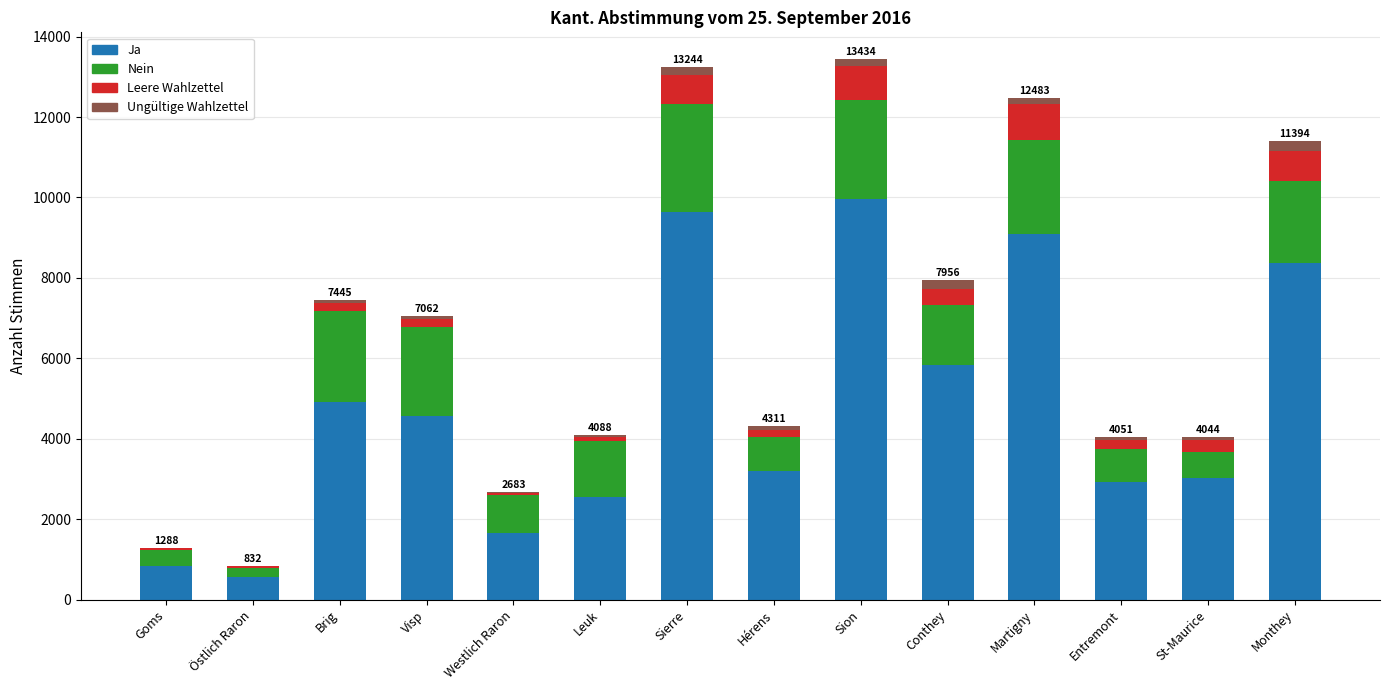

At which label is Ja closest to 5260?

Brig